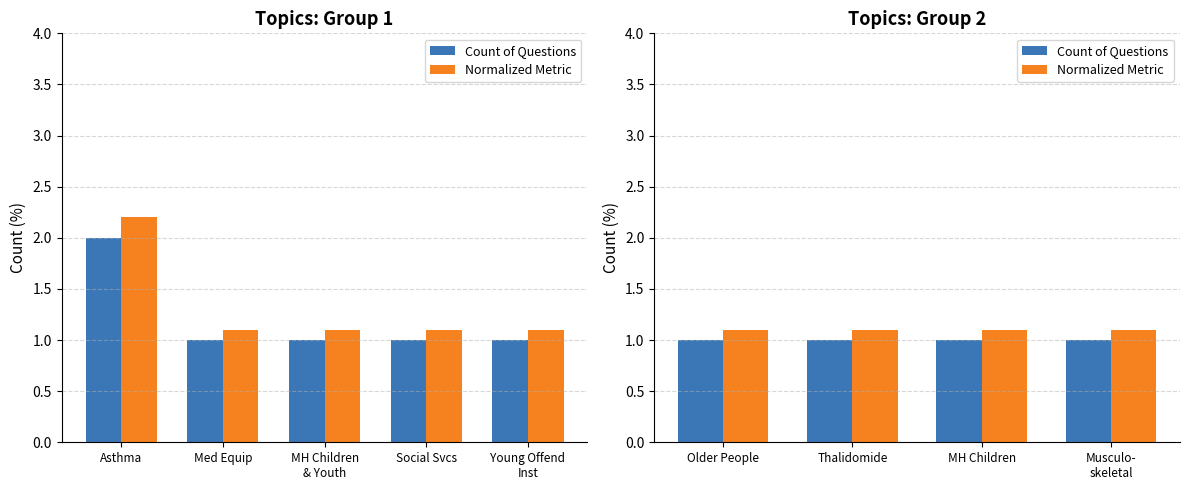

Read the Normalized Metric value at Thalidomide.

1.1